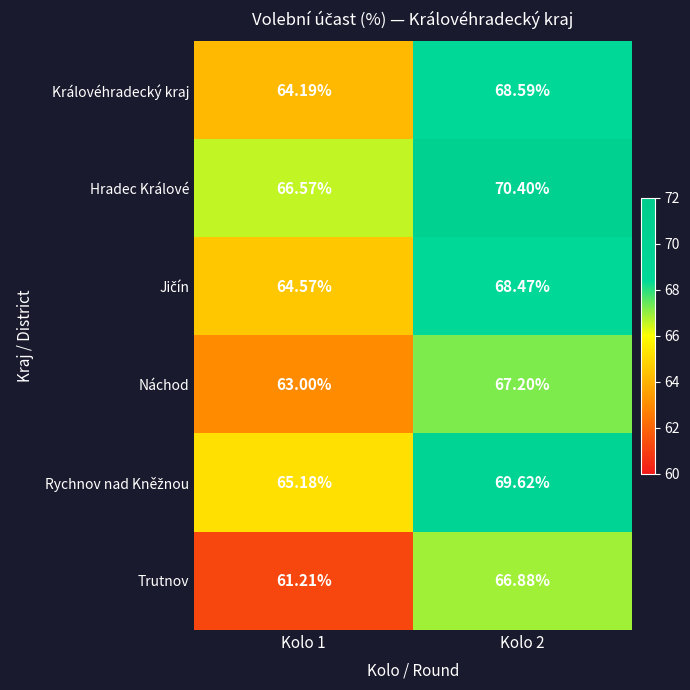

Between Kolo 1 and Kolo 2, which series saw the biggest shift?

Trutnov